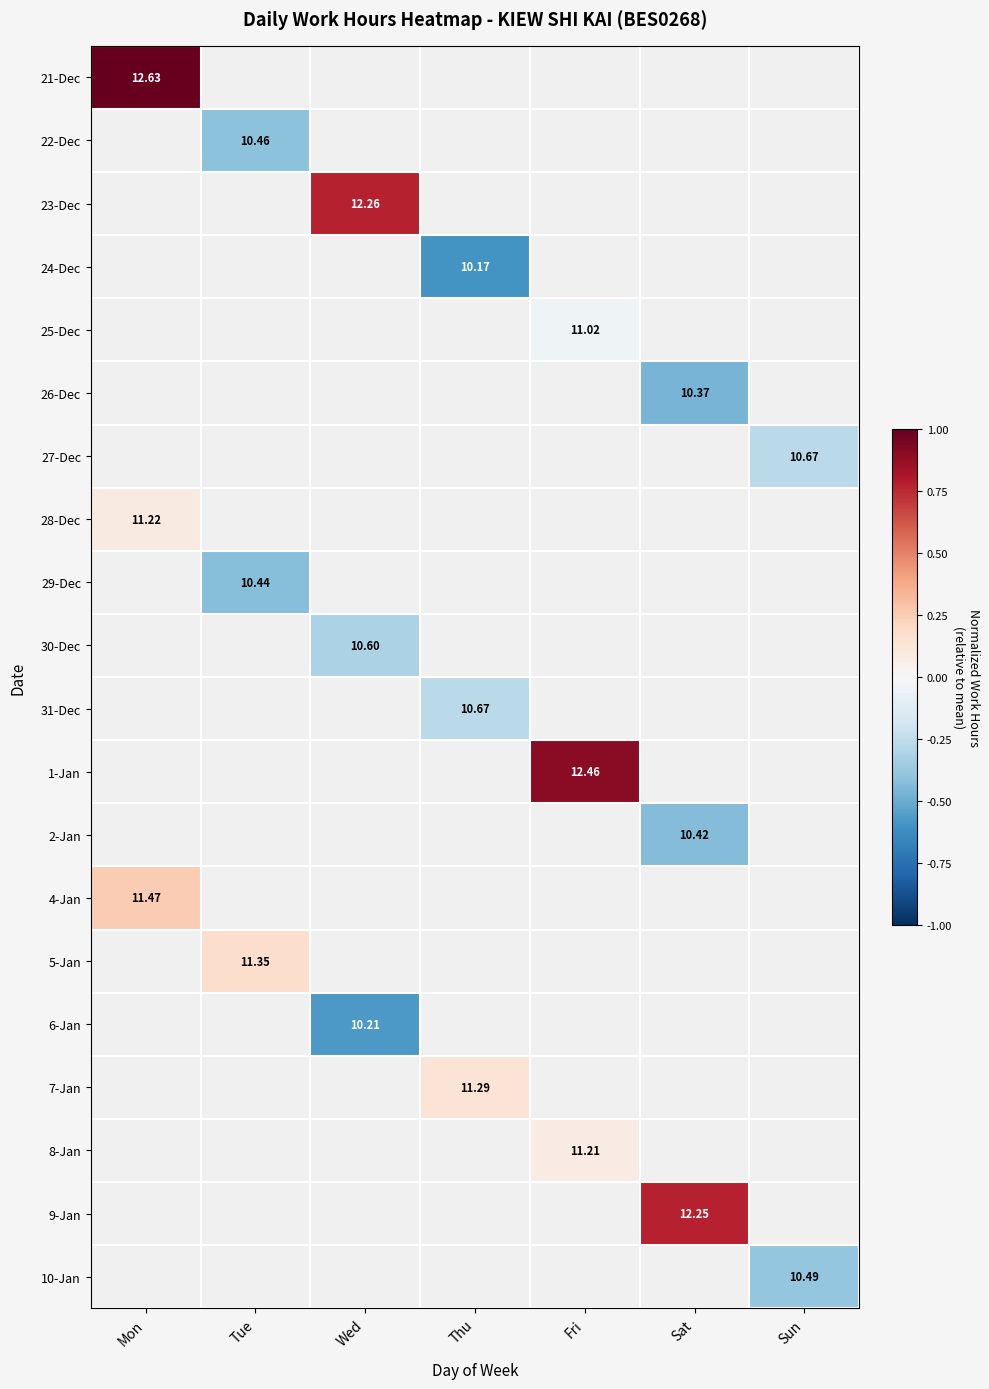

How many distinct data groups are displayed?

20